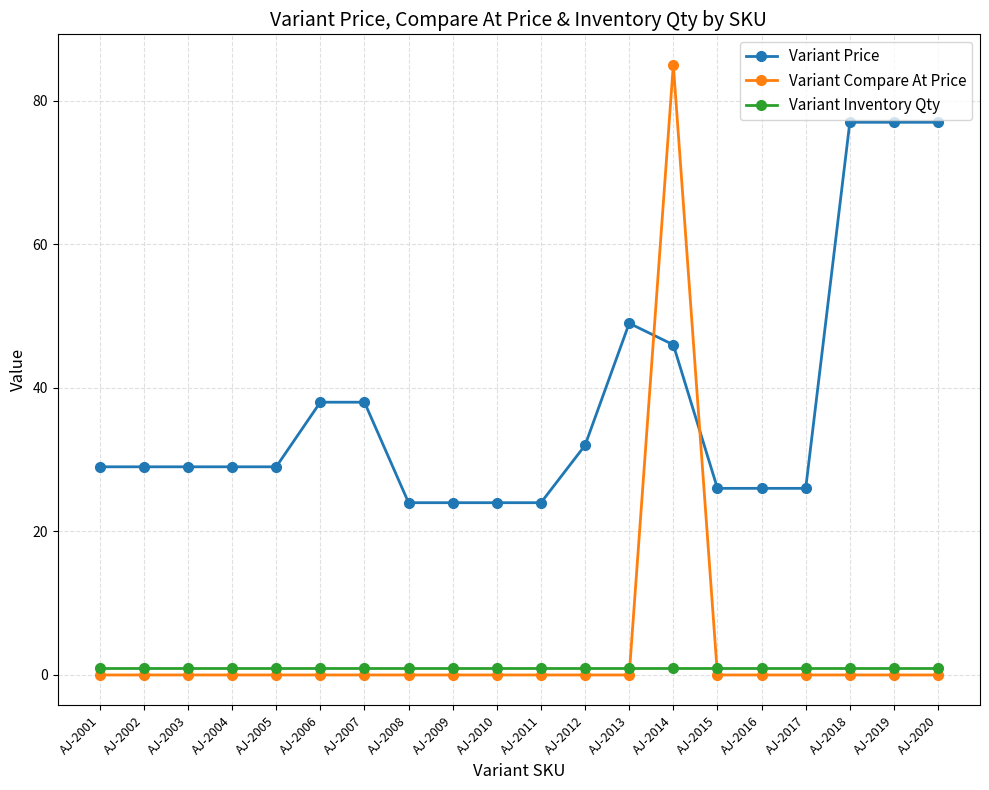

What is the value of the Variant Inventory Qty point at the 19th from the left?

1